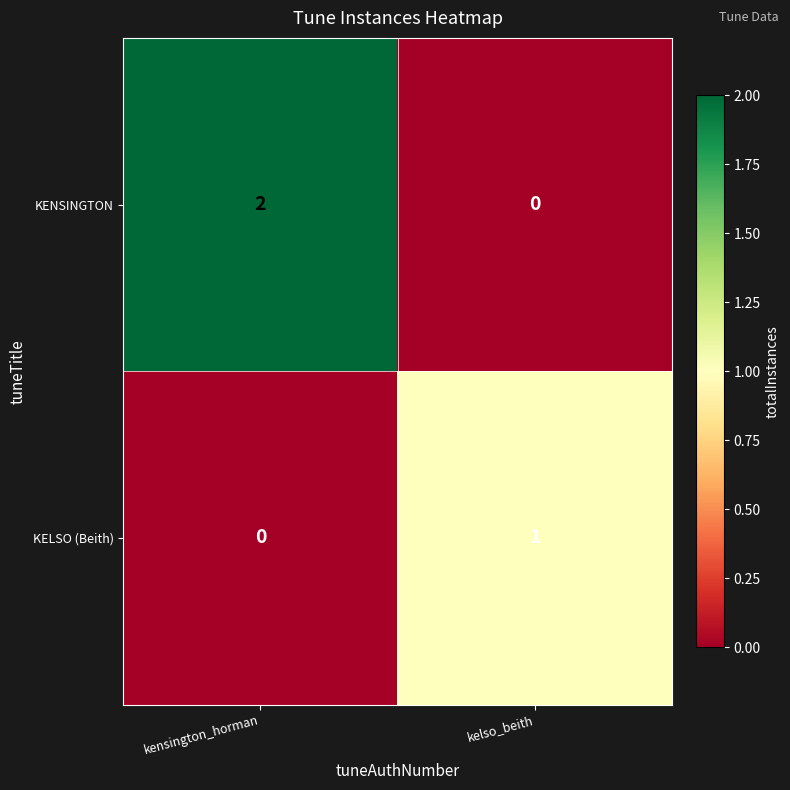

Which label corresponds to the largest value in the chart?

kensington_horman